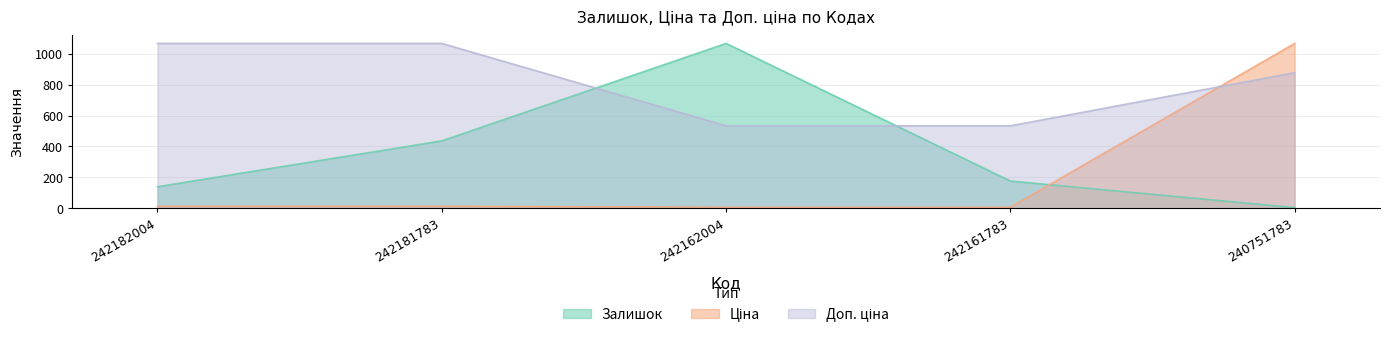

Between 240751783 and 242161783, which is larger?

242161783